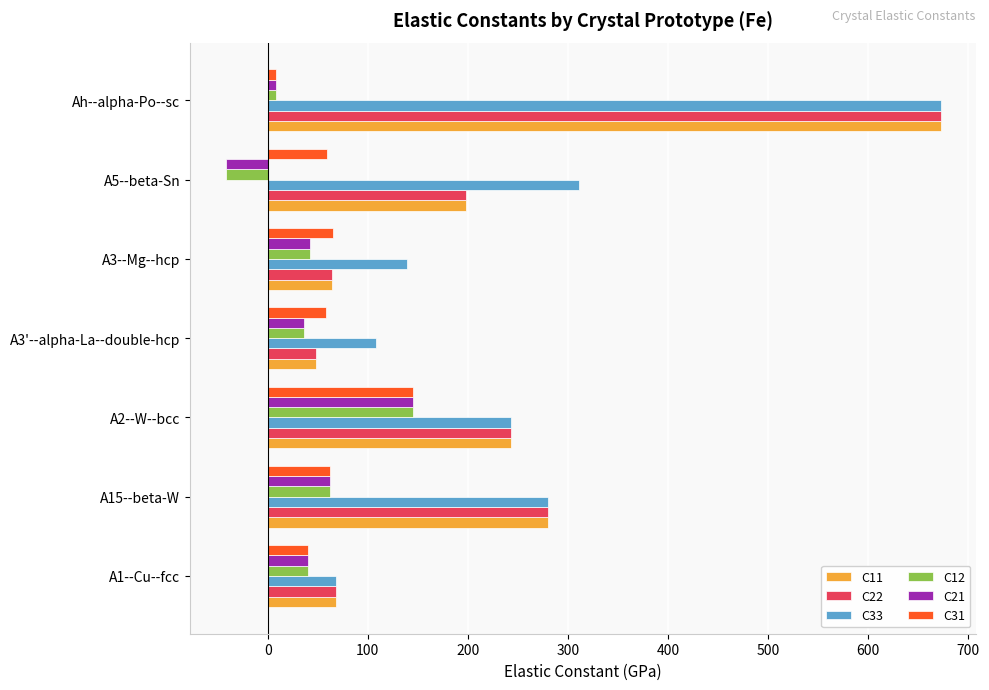

What is the sum of the C11 values at A3'--alpha-La--double-hcp and A2--W--bcc?

291.8